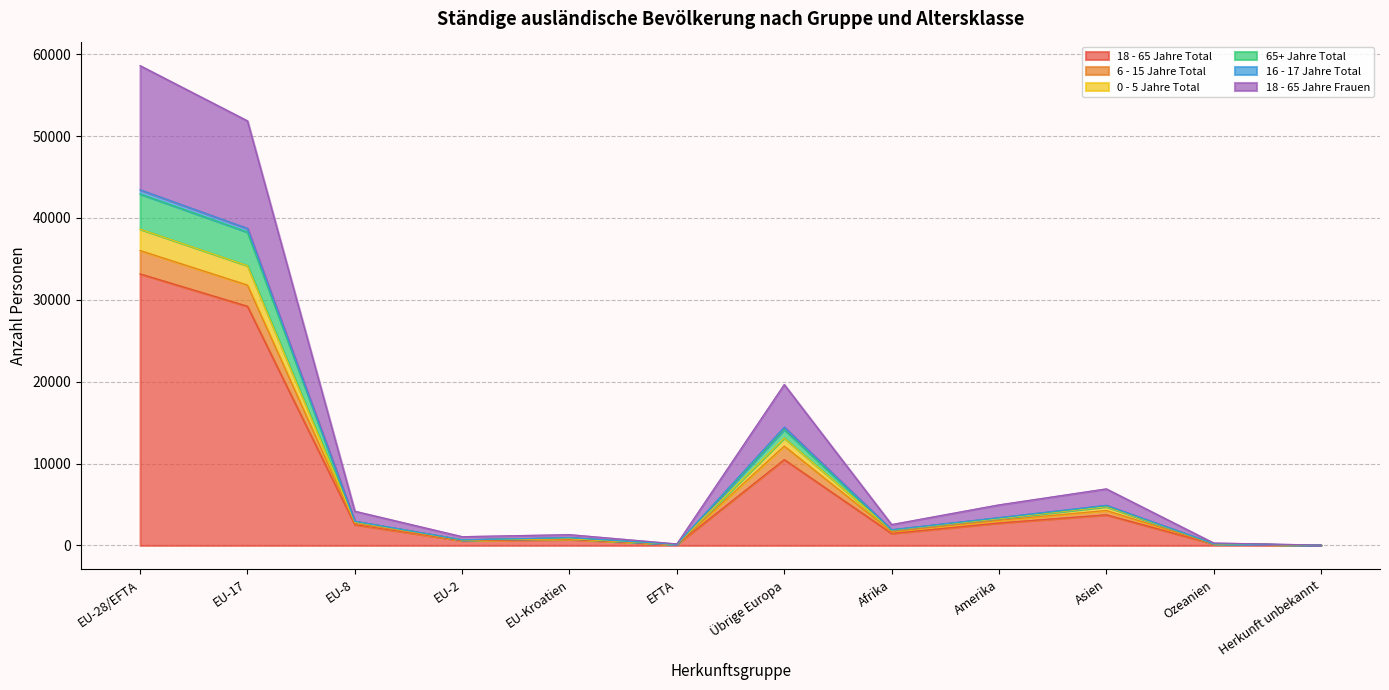

Is the value of 65+ Jahre Total at Herkunft unbekannt greater than the value of 18 - 65 Jahre Total at Afrika?

No